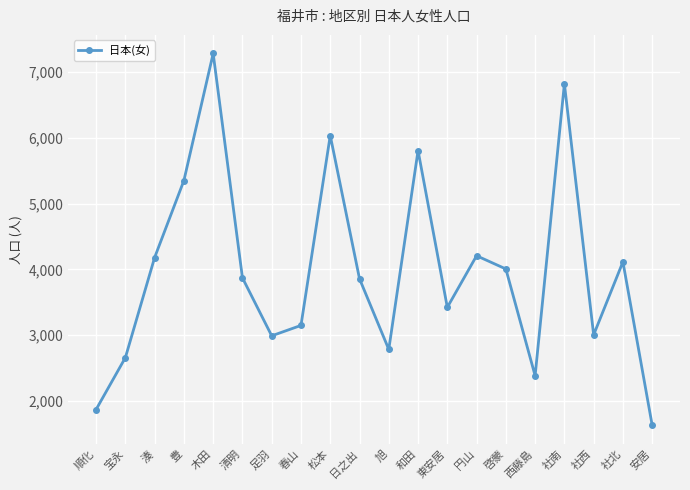

What is the approximate value at 松本, to the nearest 100?

6000